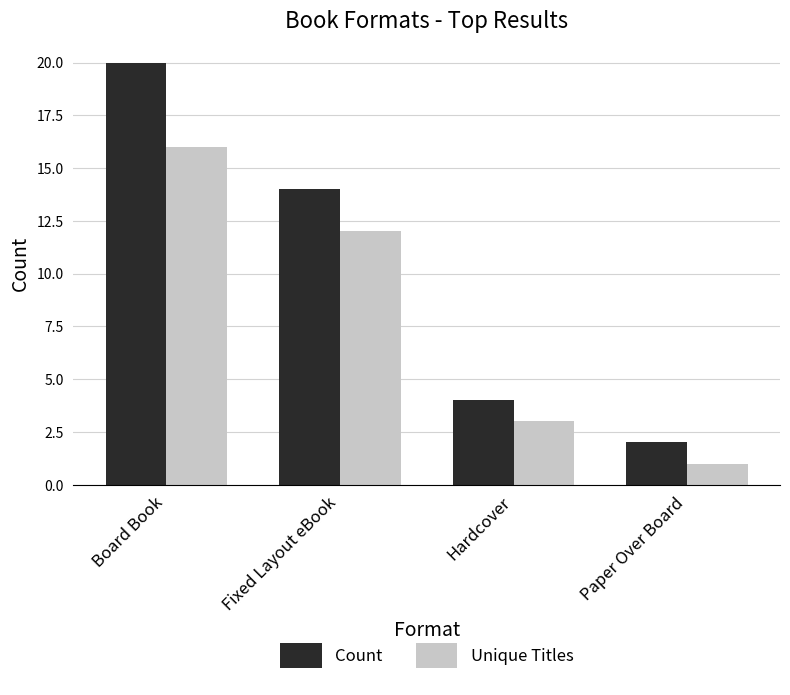

Which category has the highest value in the Unique Titles series?

Board Book